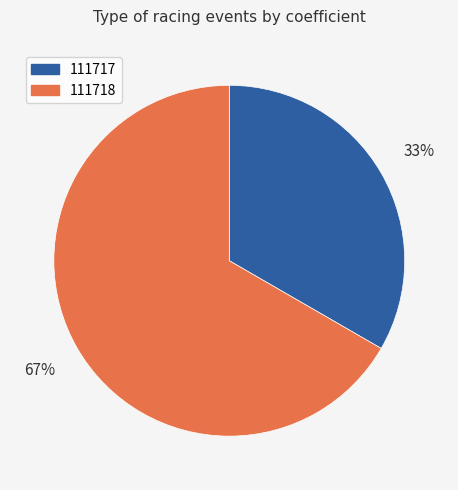

Which category accounts for the majority?

111718